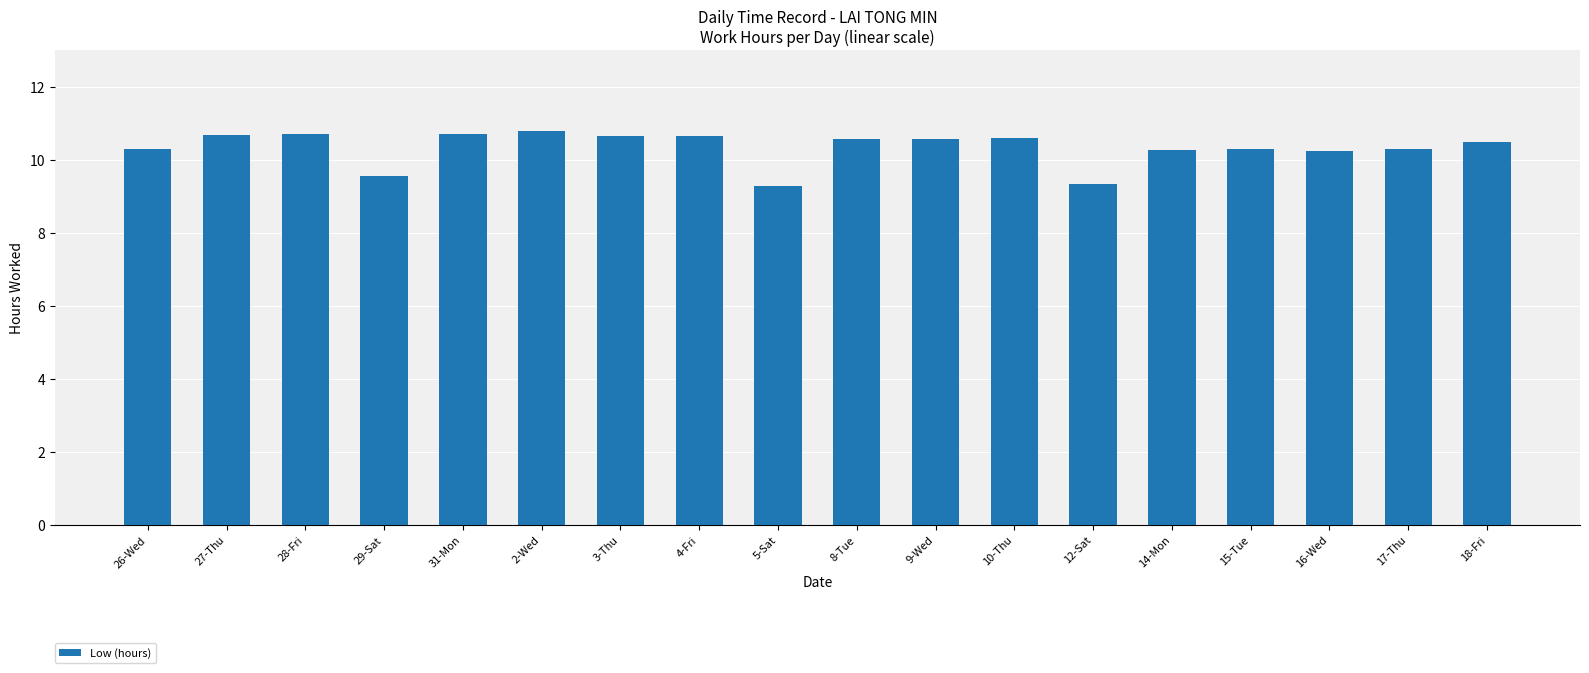

How many categories are shown in the chart?

18